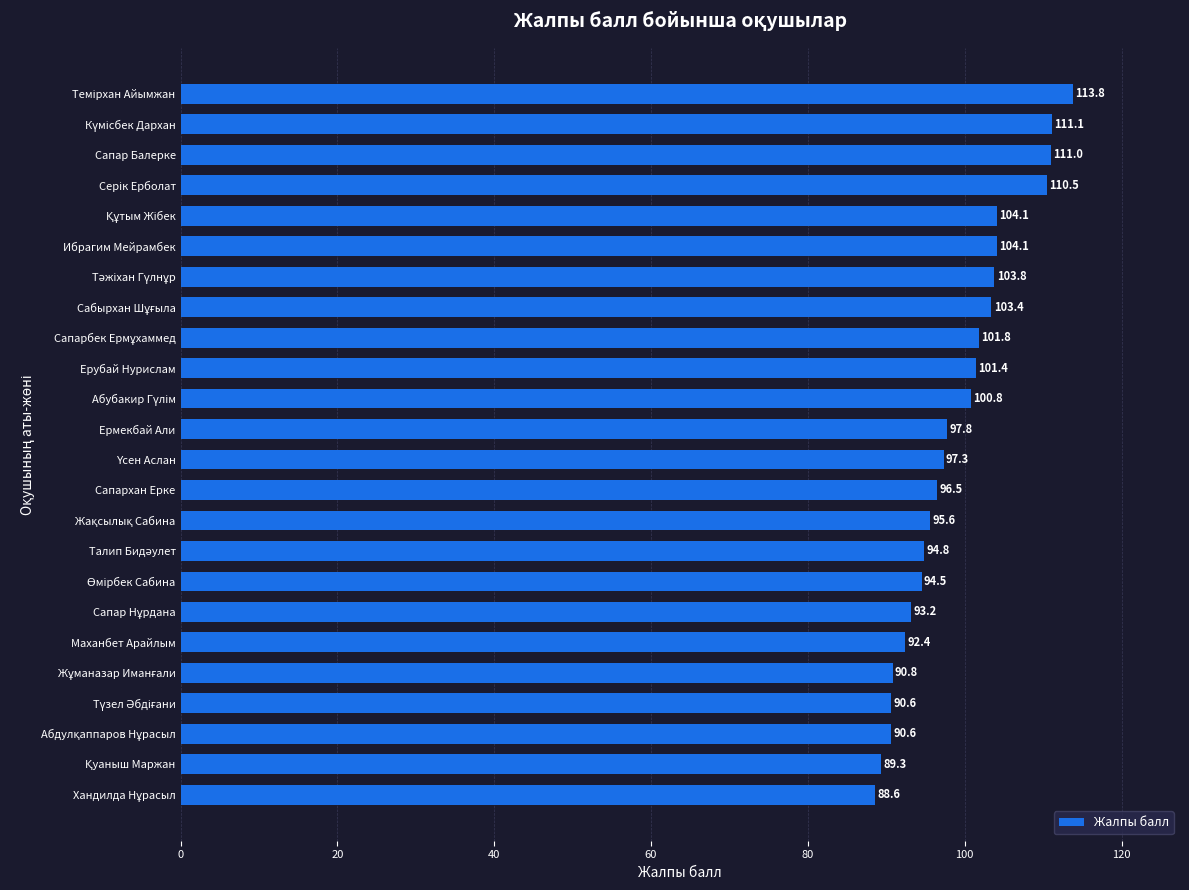

What is the minimum value shown in the chart?

88.6